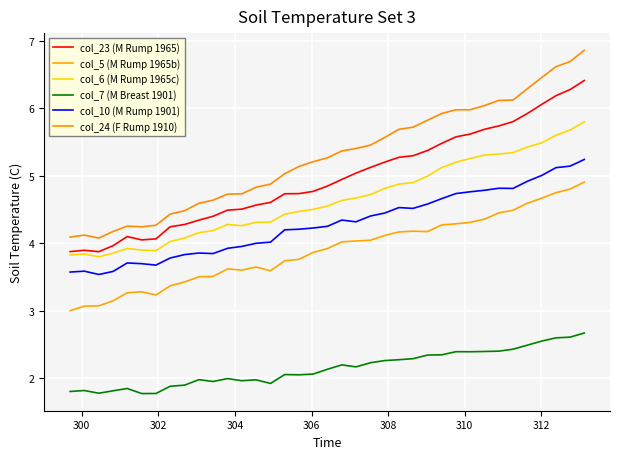

How many lines are shown in the chart?

6